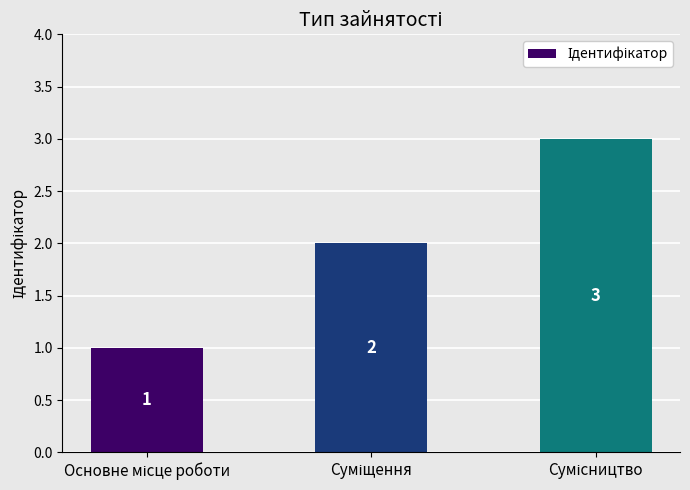

Reading left to right, list all the values displayed in this chart.

1	2	3